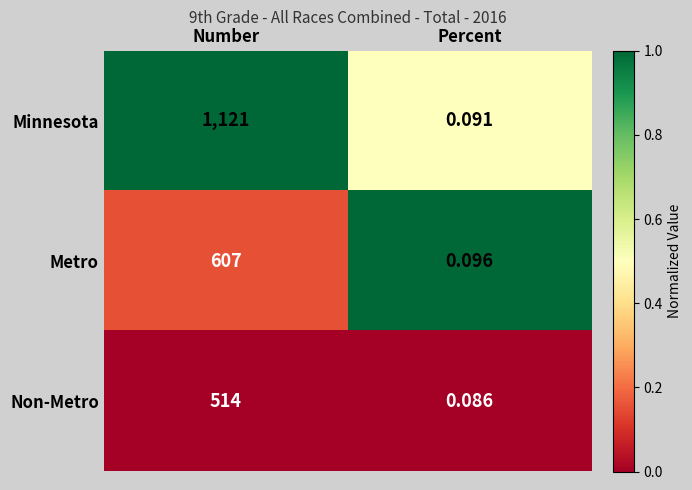

Which series has the widest spread of values?

Minnesota